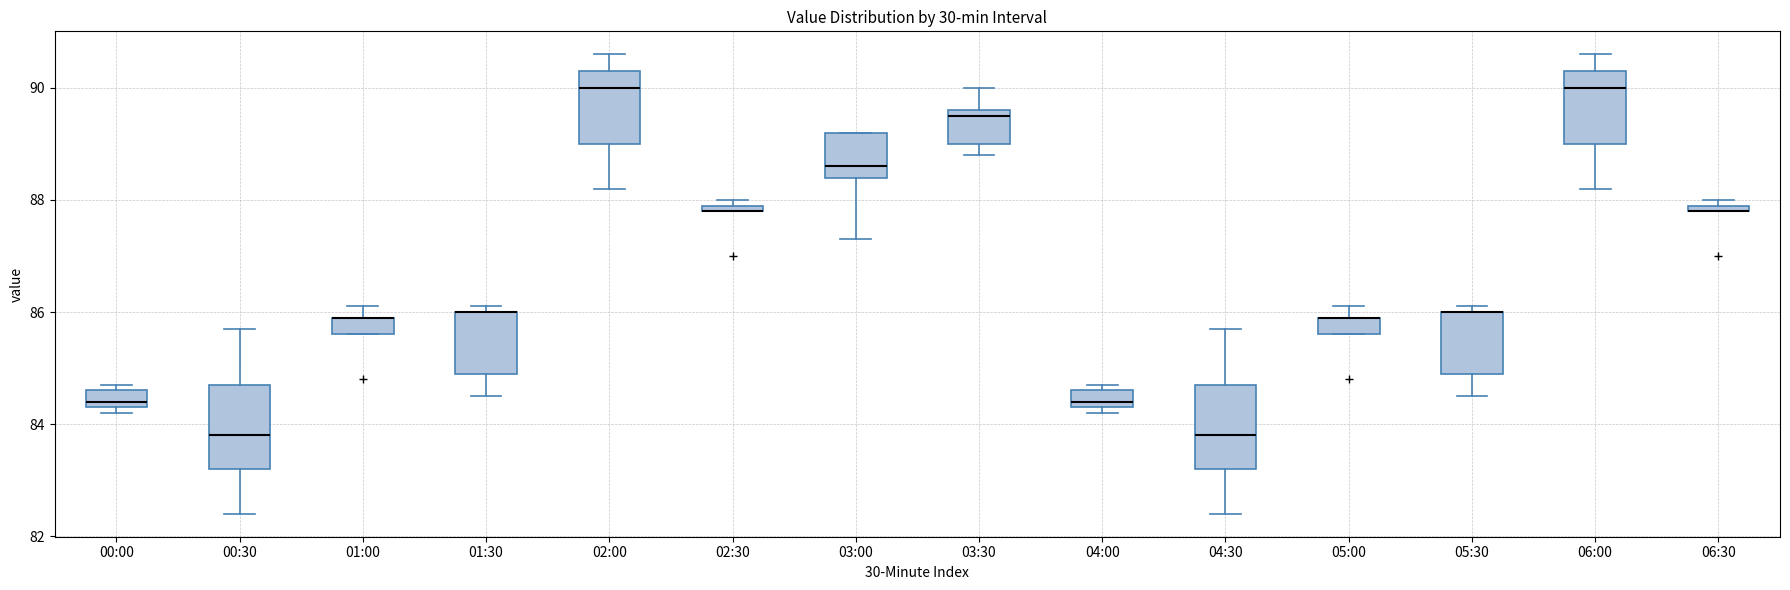

Where is the lower edge of the box for 06:30 on the y-axis? The values are not printed on the chart, so give them approximately, as read against the axis.

87.8